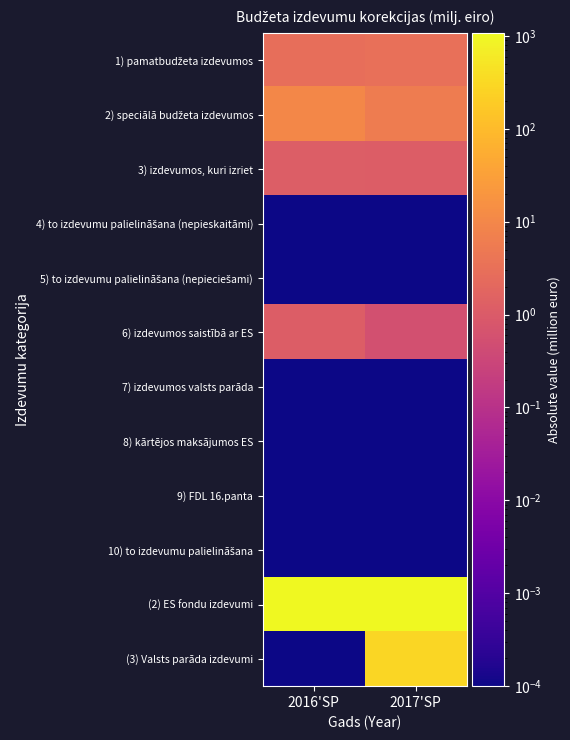

How many series are shown in this chart?

12